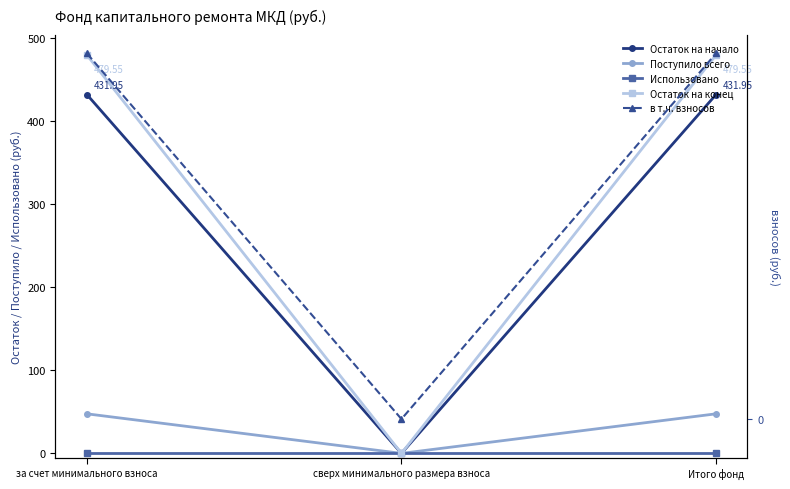

At which label is Поступило всего closest to 23?

сверх минимального размера взноса